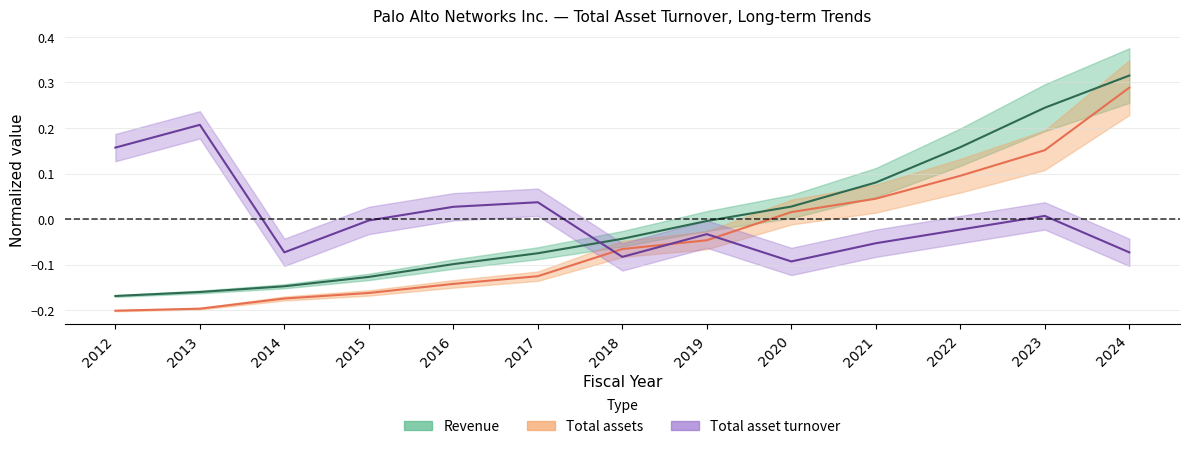

How many lines are shown in the chart?

3